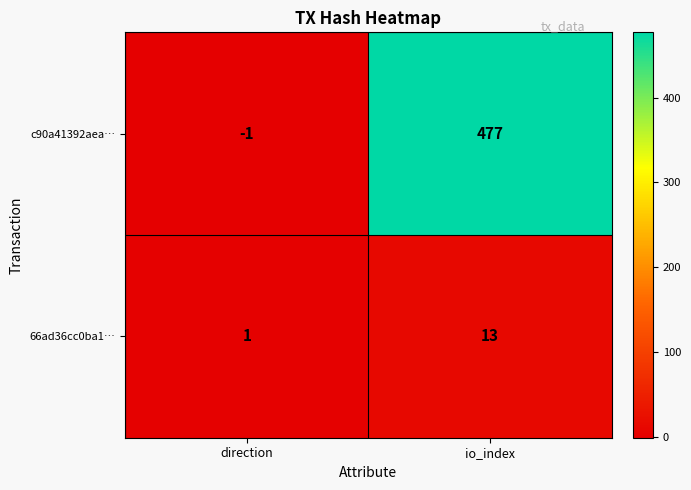

At which label is 66ad36cc0ba1… closest to 7?

direction